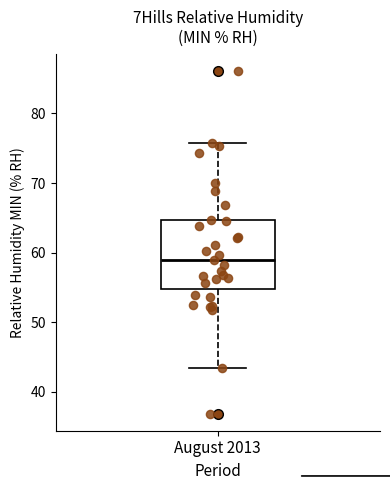

Read this box plot against the y-axis: the position of the median line, the range covered by the box, and the ends of both whiskers. The values are not printed on the chart, so give them approximately, as read against the axis.

median 59, box 55 to 65, whiskers 43 to 76